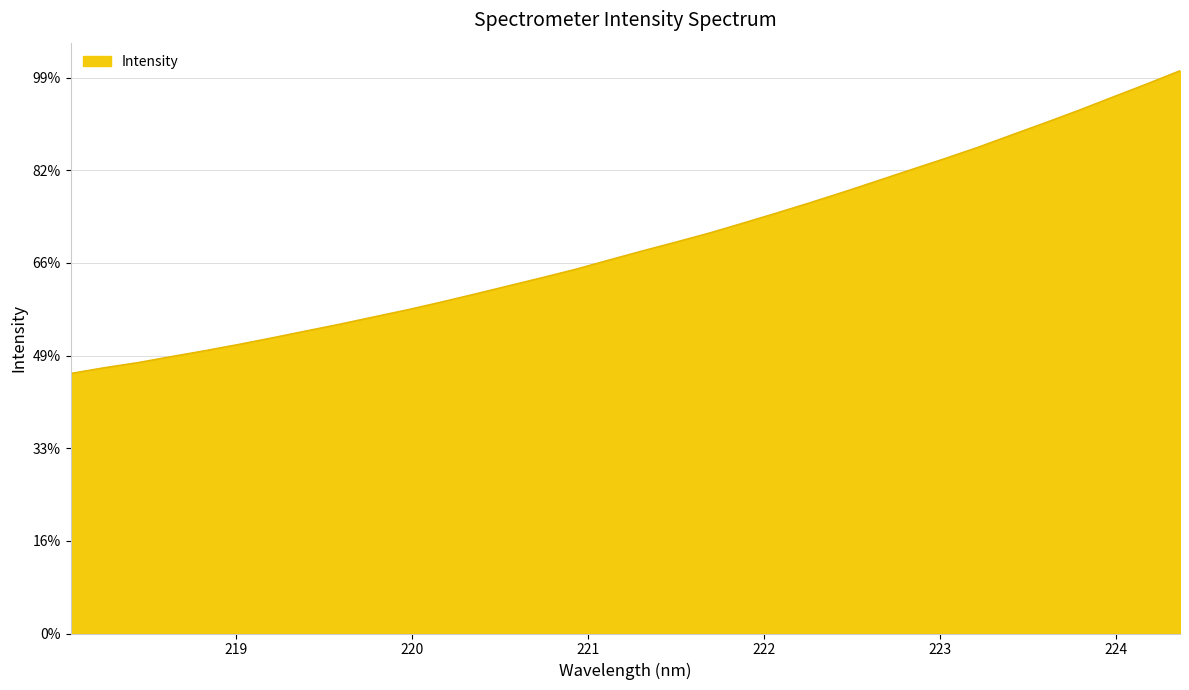

Reading right to left, what are all the values shown in this chart?

224.3616=6073.0	224.1709=5928.7	223.9802=5788.9	223.7895=5648.0	223.5987=5513.1	223.408=5381.9	223.2172=5248.7	223.0264=5125.2	222.8355=5005.9	222.6447=4885.6	222.4538=4765.8	222.263=4650.2	222.0721=4538.4	221.8812=4429.4	221.6902=4322.4	221.4993=4224.0	221.3083=4128.5	221.1174=4029.5	220.9264=3929.1	220.7354=3838.5	220.5444=3750.0	220.3533=3661.3	220.1623=3575.0	219.9712=3492.1	219.7801=3415.2	219.589=3337.6	219.3979=3264.6	219.2067=3190.8	219.0156=3119.5	218.8244=3052.1	218.6332=2988.2	218.442=2922.7	218.2508=2867.5	218.0596=2805.2